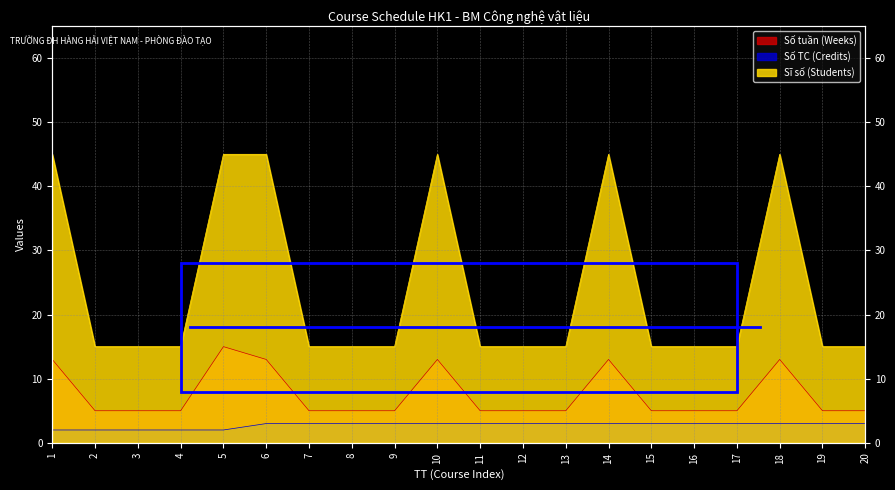

What is the value of the Số TC (Credits) point at the 9th from the left?

3